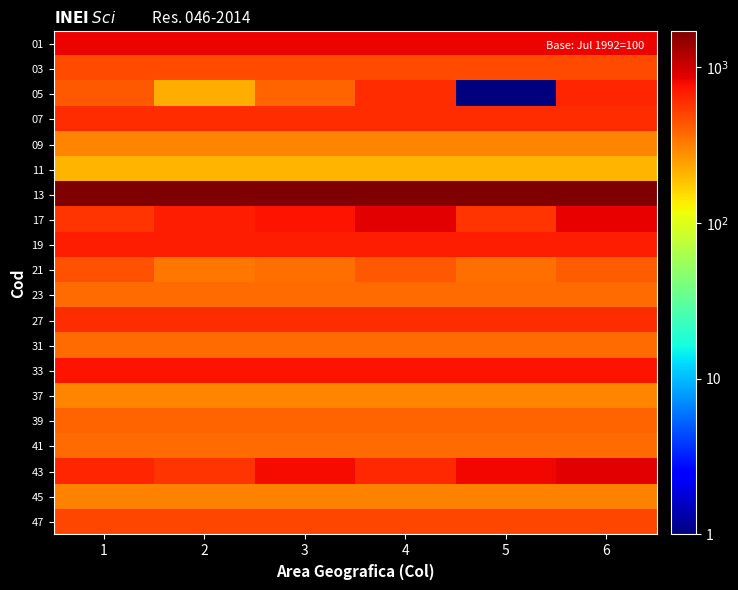

At which category is the sum across all series the highest?

6